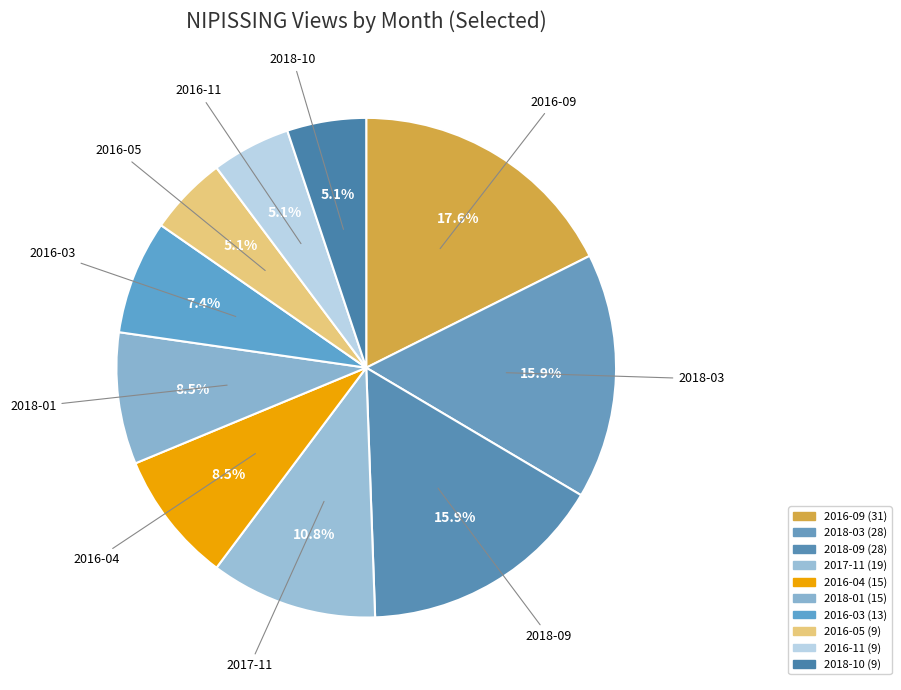

How many slices are in this pie chart?

10